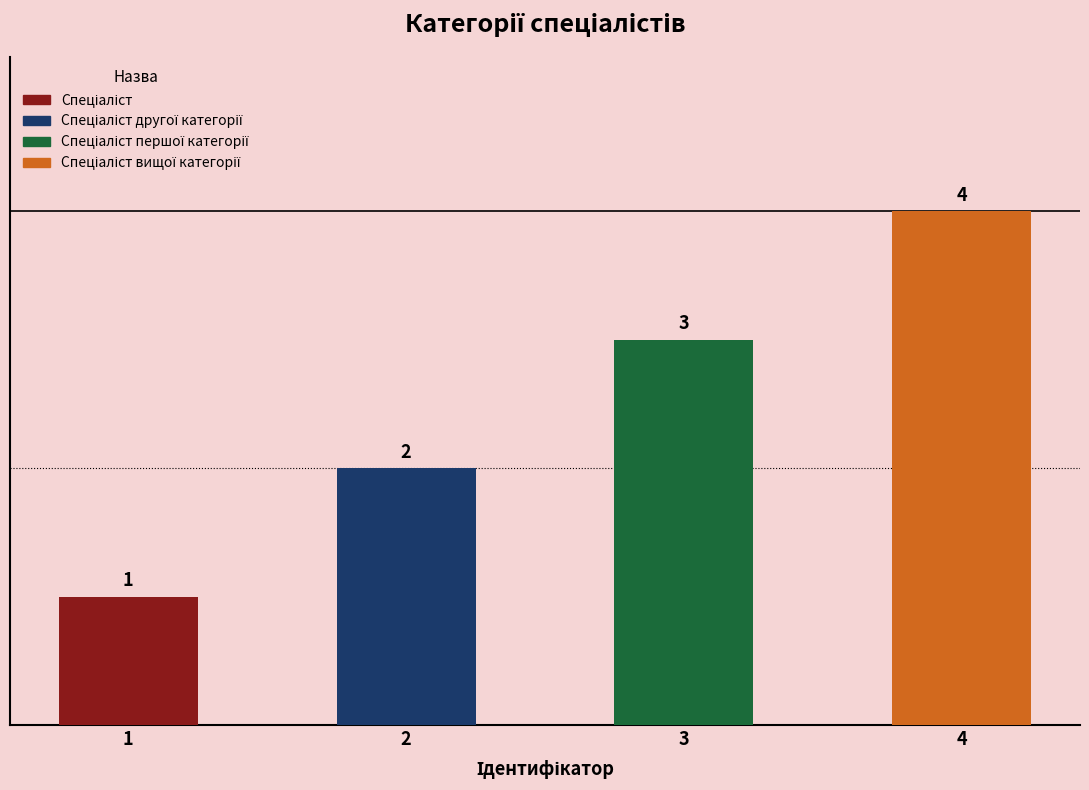

The chart shows a value of 2 at Спеціаліст другої категорії. True or false?

True